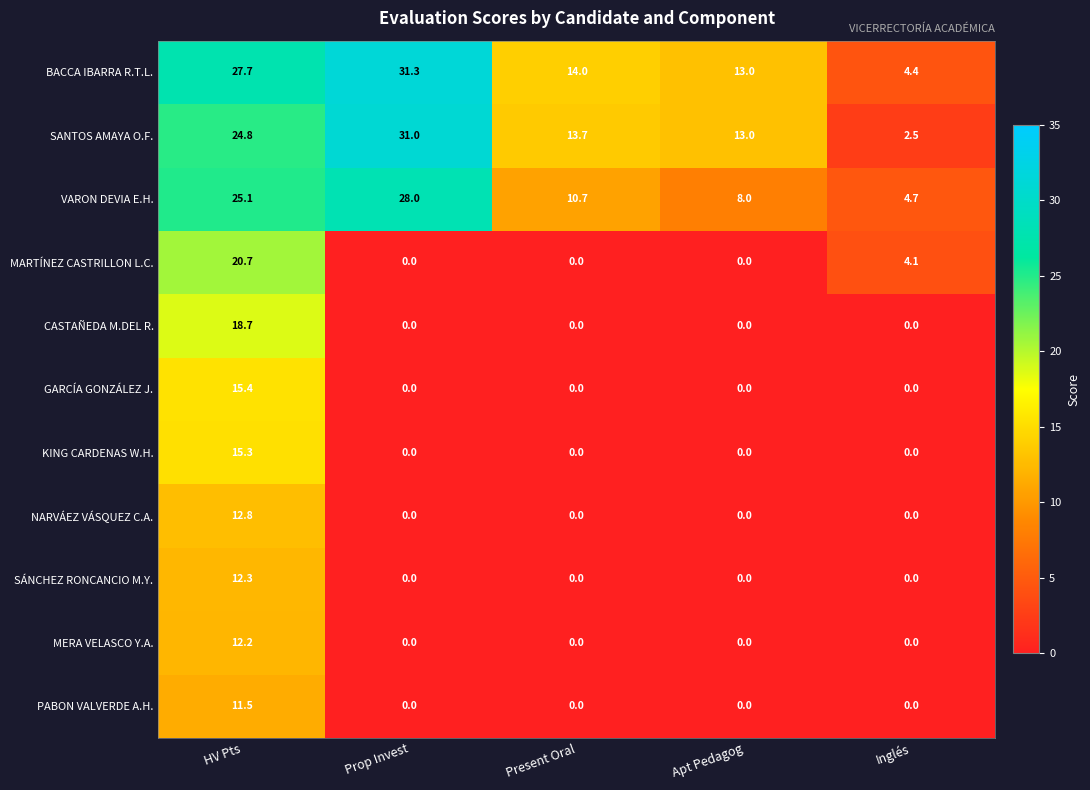

What is the total value across all series at Inglés?

15.7